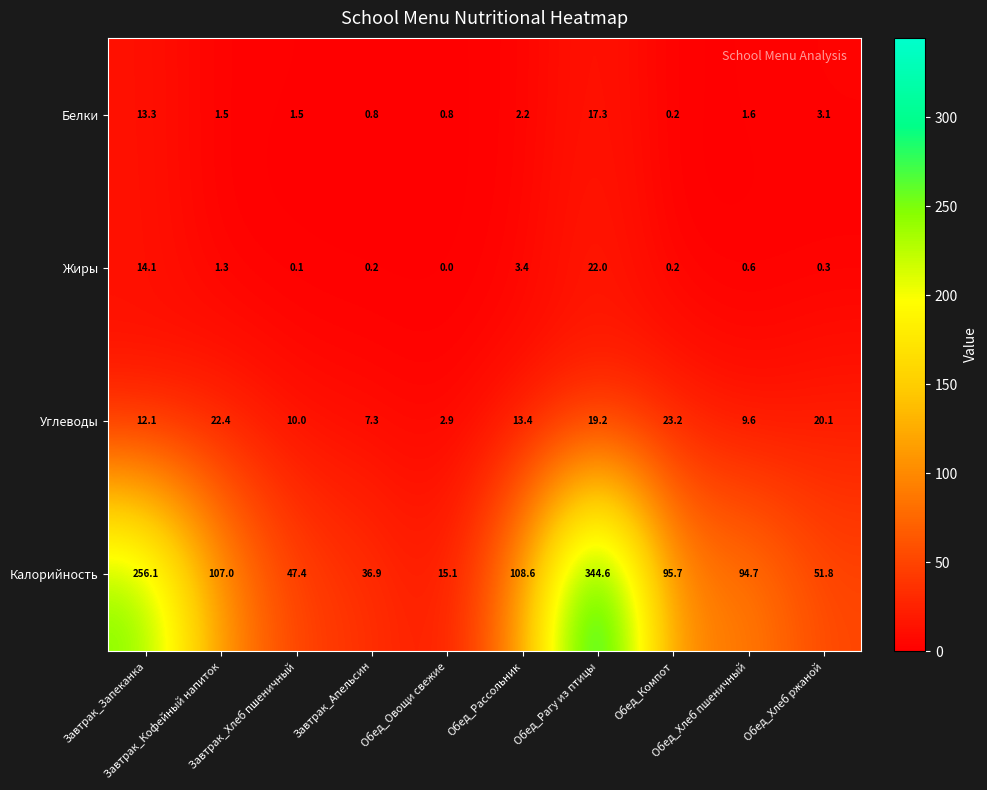

What is the difference between the second highest and second lowest values in the Углеводы series?

15.1